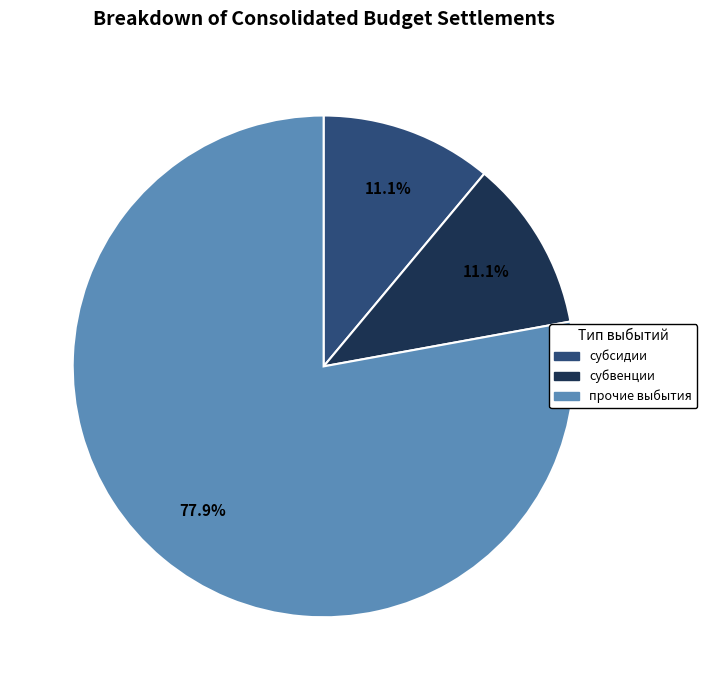

Count the number of slices in the pie.

3